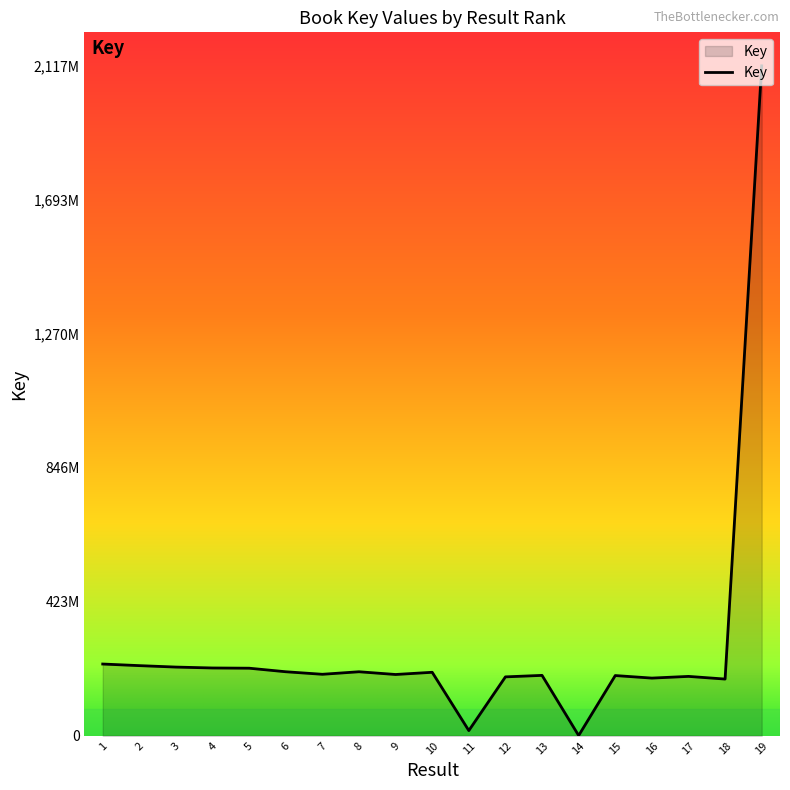

Read the value at 7, to the nearest 100.

194270000